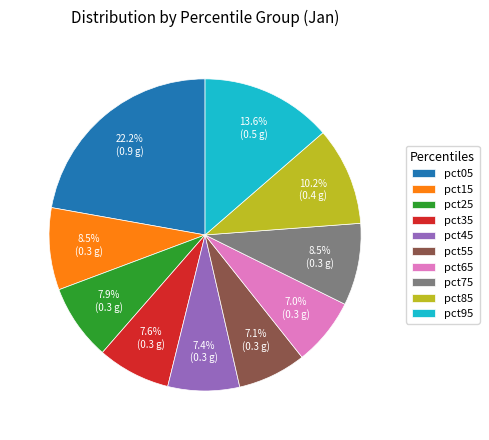

Which slice is the largest?

pct05